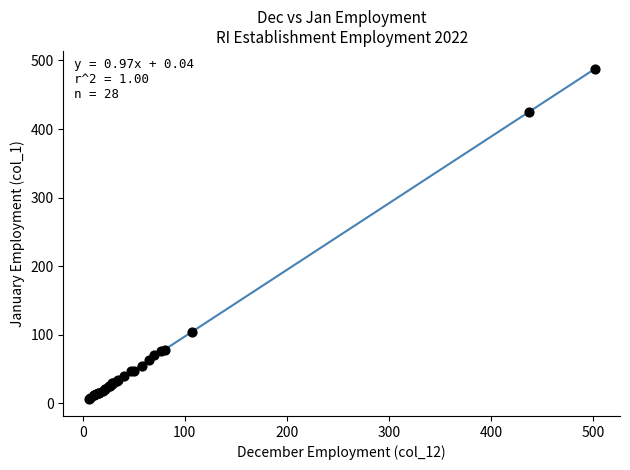

What Y value in the scatter plot is closest to 246?

103.6